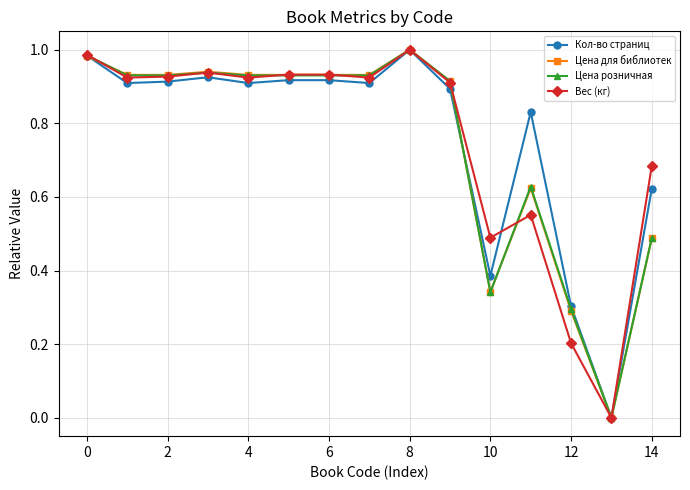

What is the value of the Вес (кг) point at the 13th from the left?

0.2